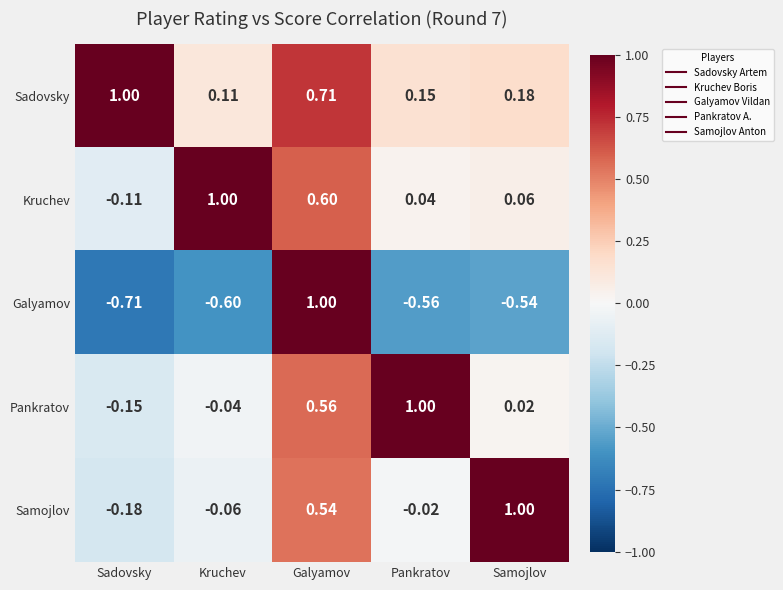

What is the spread (max minus min) of values at Kruchev?

1.6